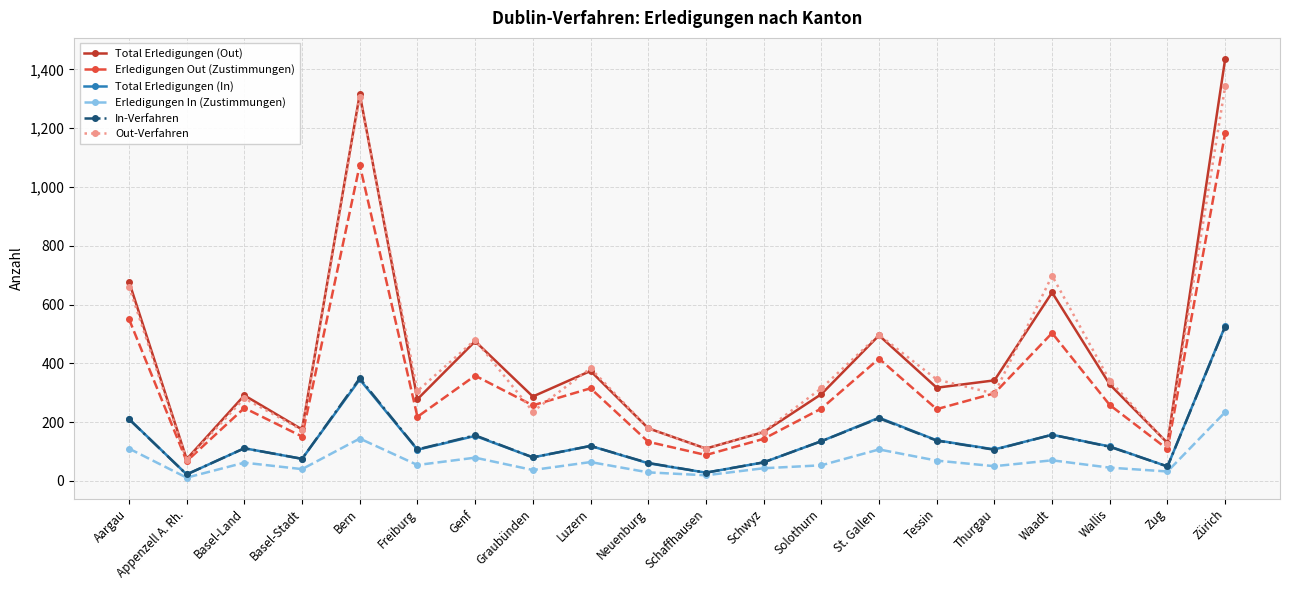

Which series ends up on top after the final intersection of Out-Verfahren and Total Erledigungen (Out)?

Total Erledigungen (Out)